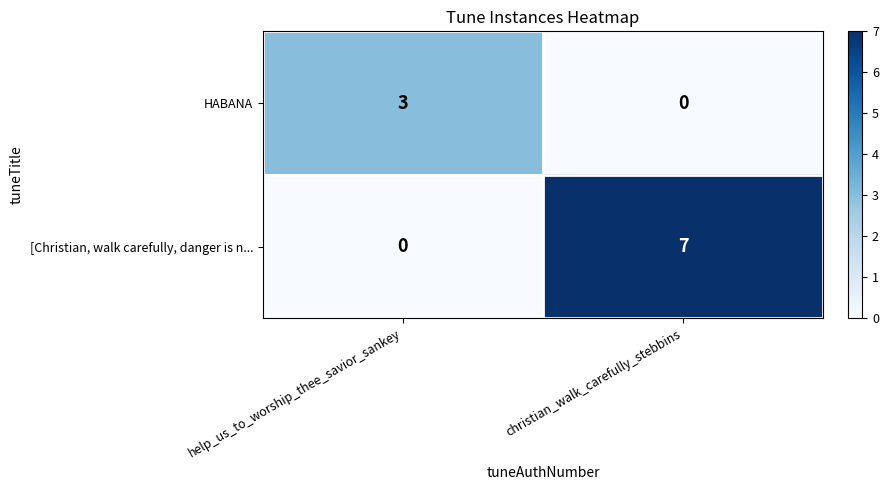

Reading left to right, what are all the values shown in this chart?

HABANA: 3	0
[Christian, walk carefully, danger is n...: 0	7